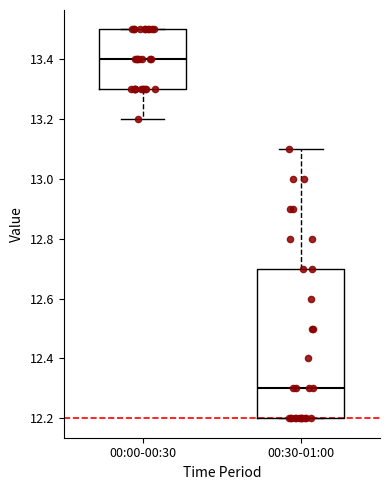

Reading left to right, read every box against the y-axis: the position of its median line, the range the box covers, and the ends of its whiskers. The values are not printed on the chart, so give them approximately, as read against the axis.

00:00-00:30: median 13.4, box 13.3 to 13.5, whiskers 13.2 to 13.5
00:30-01:00: median 12.3, box 12.2 to 12.7, whiskers 12.2 to 13.1